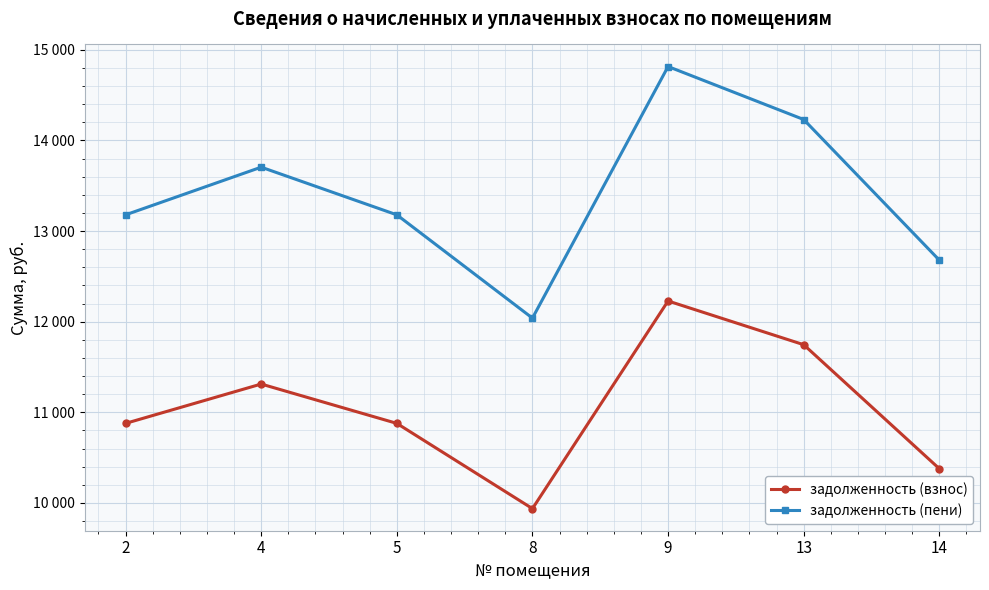

Is this an area chart (filled region under the line)?

No